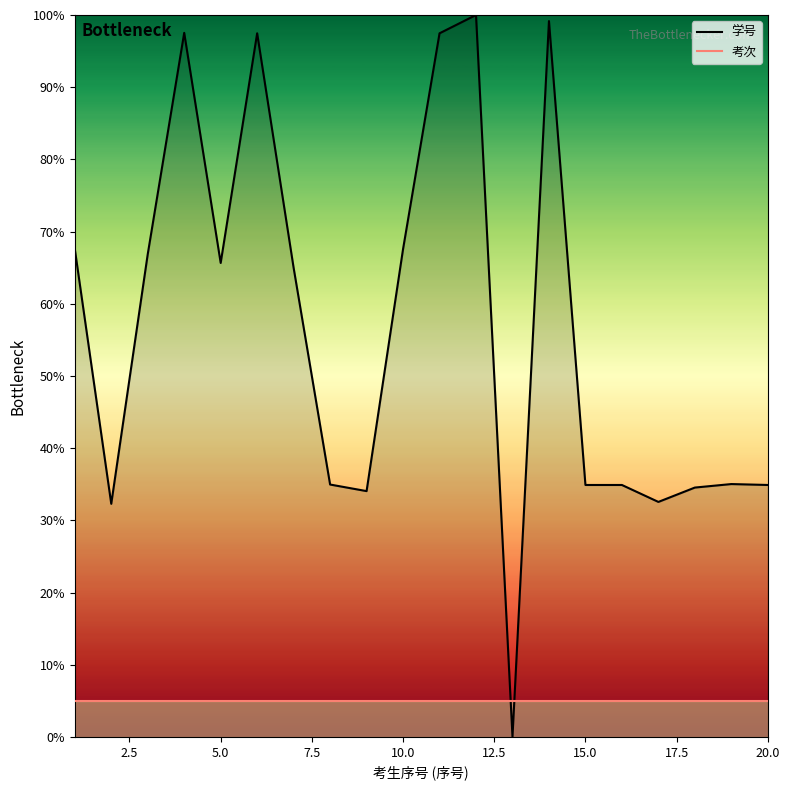

Reading right to left, what are all the values shown in this chart?

34.9	35.0	34.5	32.6	34.9	34.9	99.2	0.0	100.0	97.5	67.6	34.0	35.0	65.0	97.5	65.7	97.5	66.9	32.3	67.6